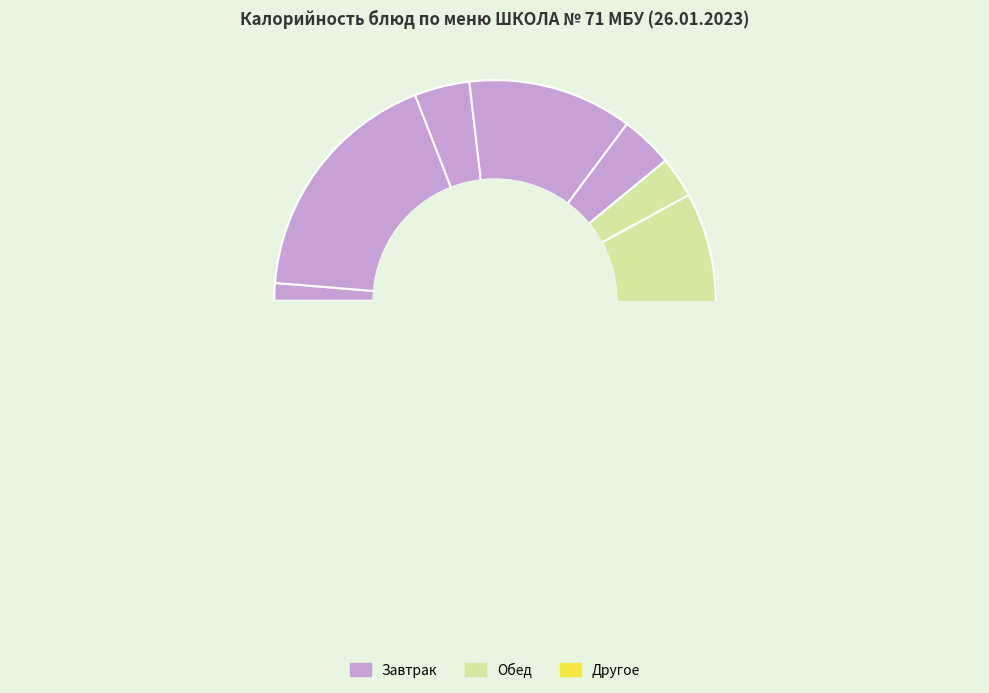

What portion of the pie excludes Рис отварной?

84.5%